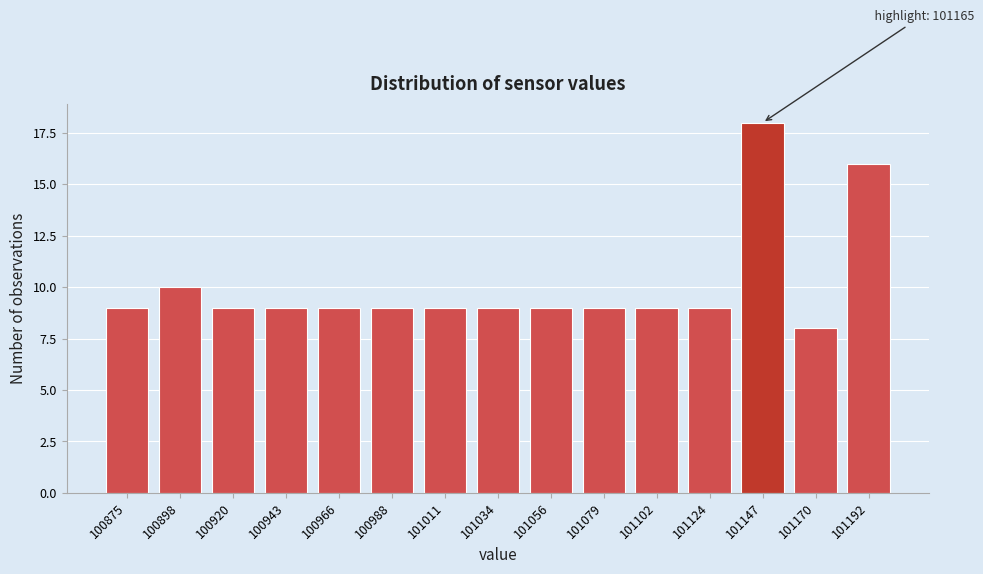

Reading left to right, list all the values displayed in this chart.

100875=9	100898=10	100920=9	100943=9	100966=9	100988=9	101011=9	101034=9	101056=9	101079=9	101102=9	101124=9	101147=18	101170=8	101192=16